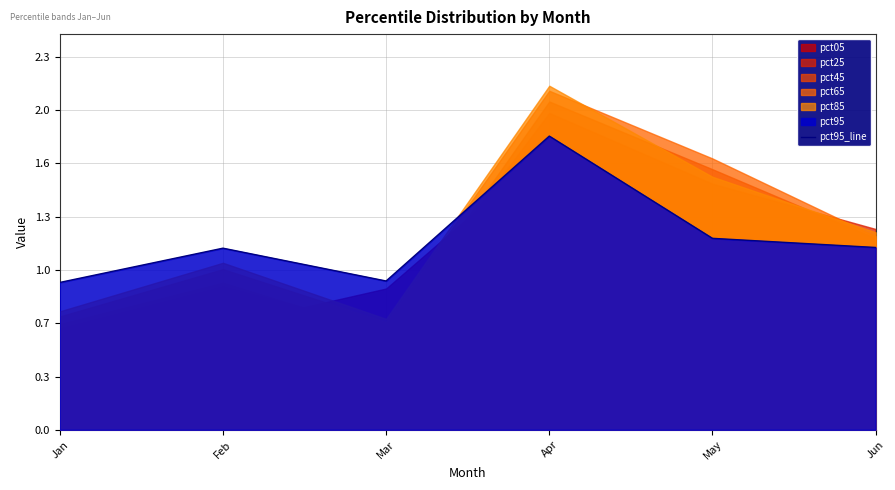

How many interior local valleys (lower than both neighbors) does the data have?

1